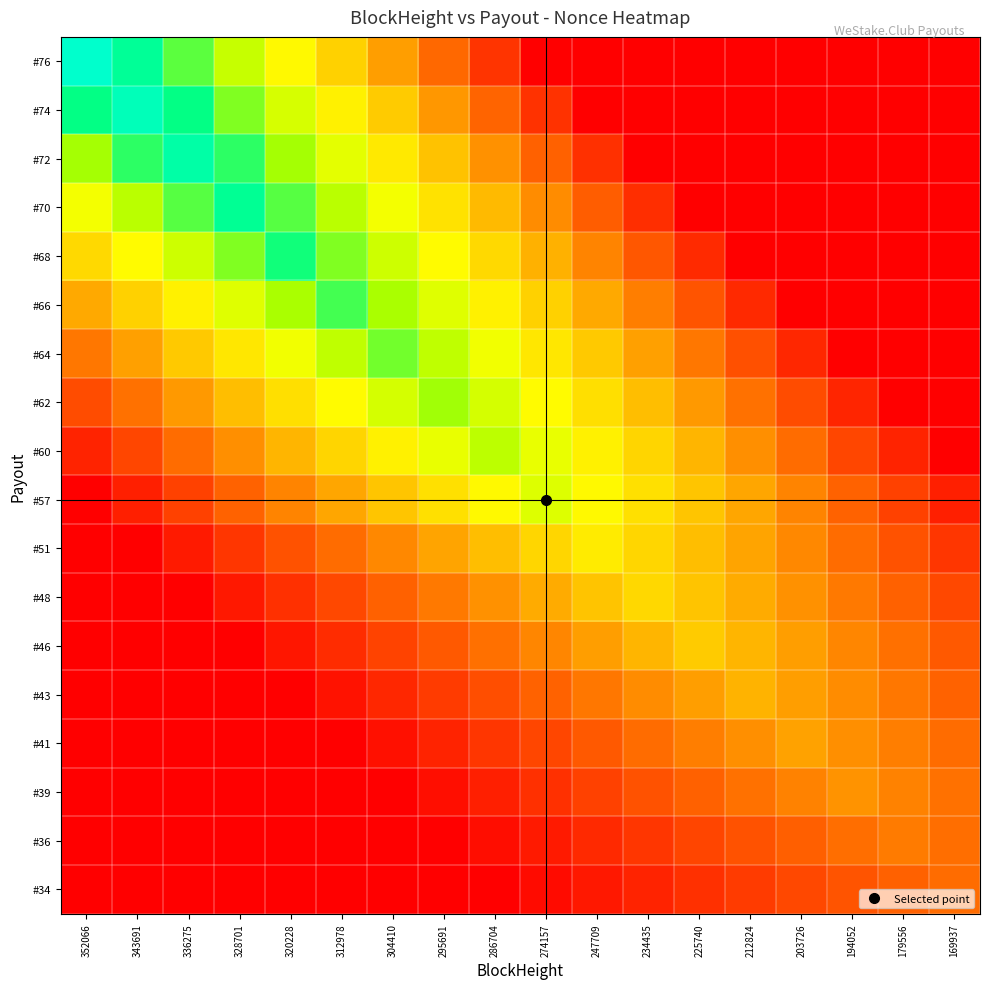

What is the total value across all series at 320228?

490560.5